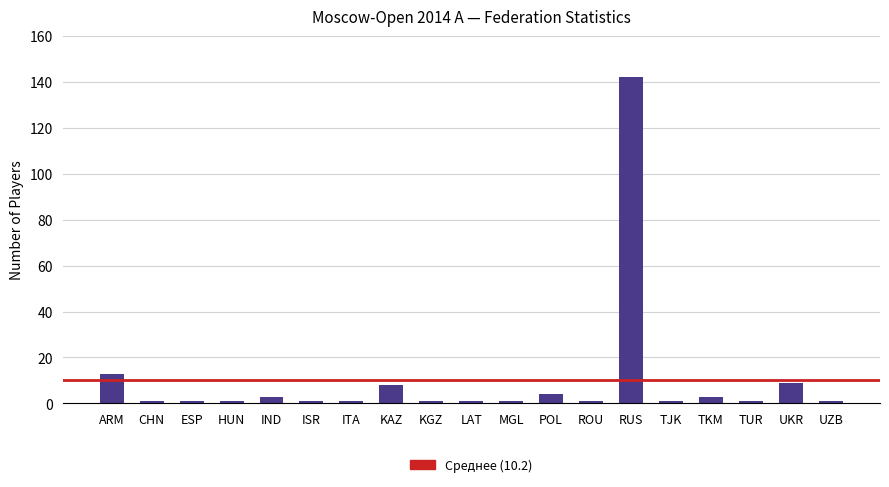

What is the change in value from IND to TJK?

-2